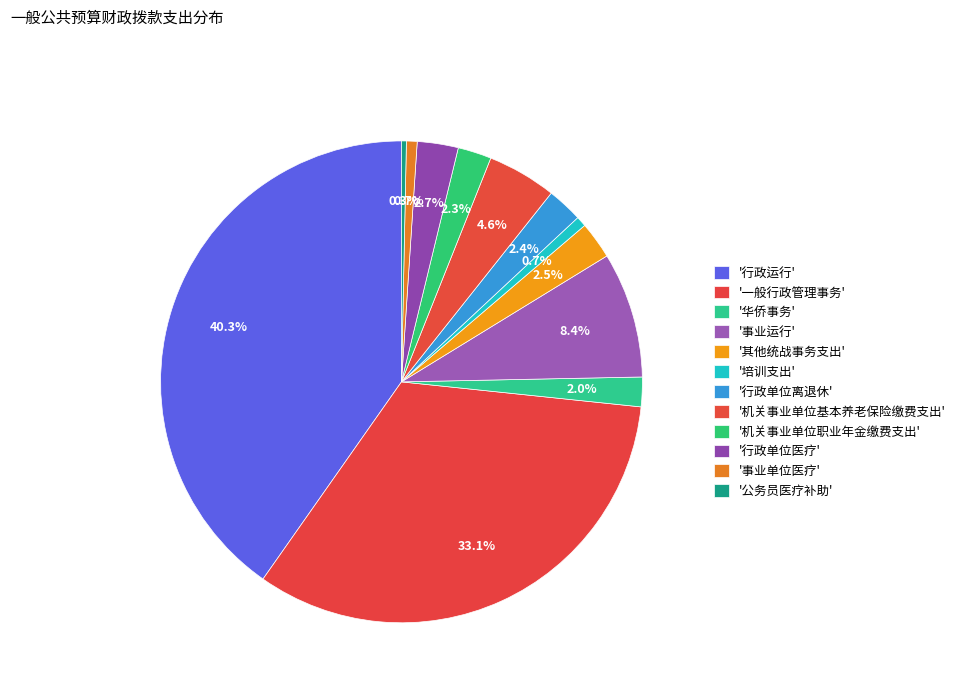

How many slices are in this pie chart?

12